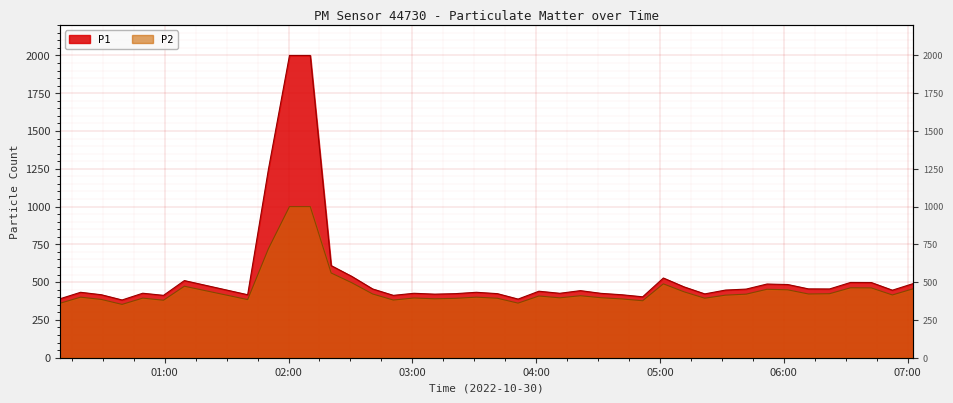

Rank the series by their maximum value, from lowest to highest.

P2, P1